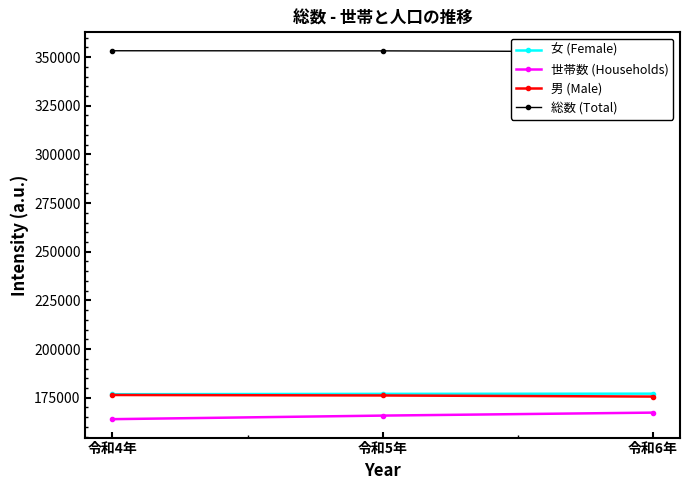

Reading right to left, what are all the values shown in this chart?

女 (Female): 令和6年=177103	令和5年=177004	令和4年=176817
世帯数 (Households): 令和6年=167364	令和5年=165838	令和4年=164005
男 (Male): 令和6年=175614	令和5年=176179	令和4年=176418
総数 (Total): 令和6年=352717	令和5年=353183	令和4年=353235